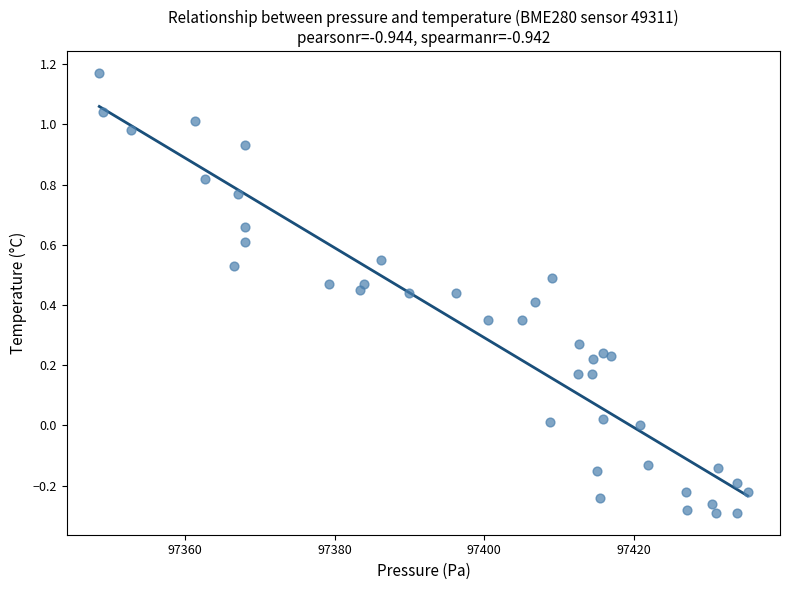

What is the range of X values (max minus min)?

86.6